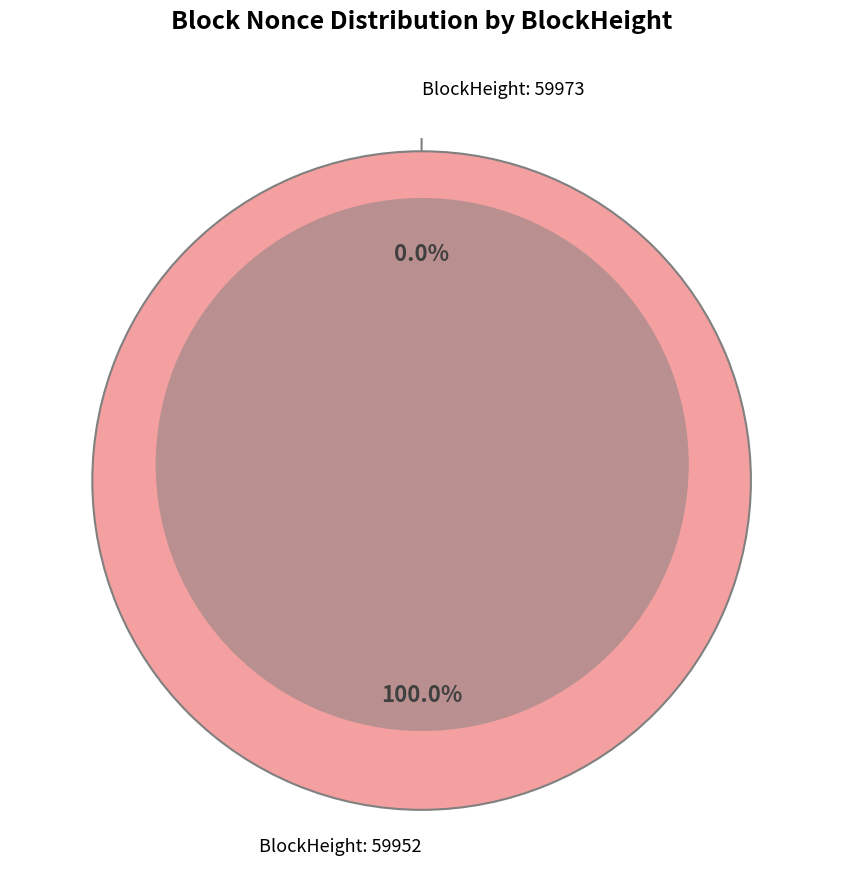

How much of the chart is everything except 59973?

100.0%